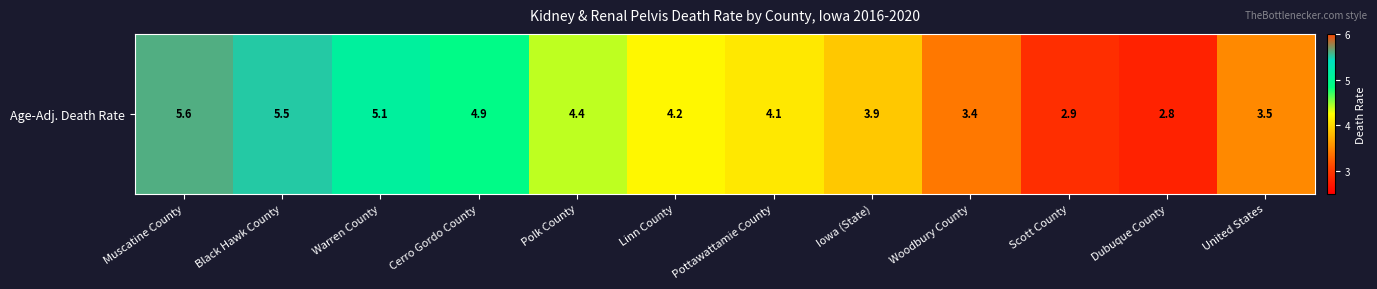

Which category has the highest value across all series?

Muscatine County